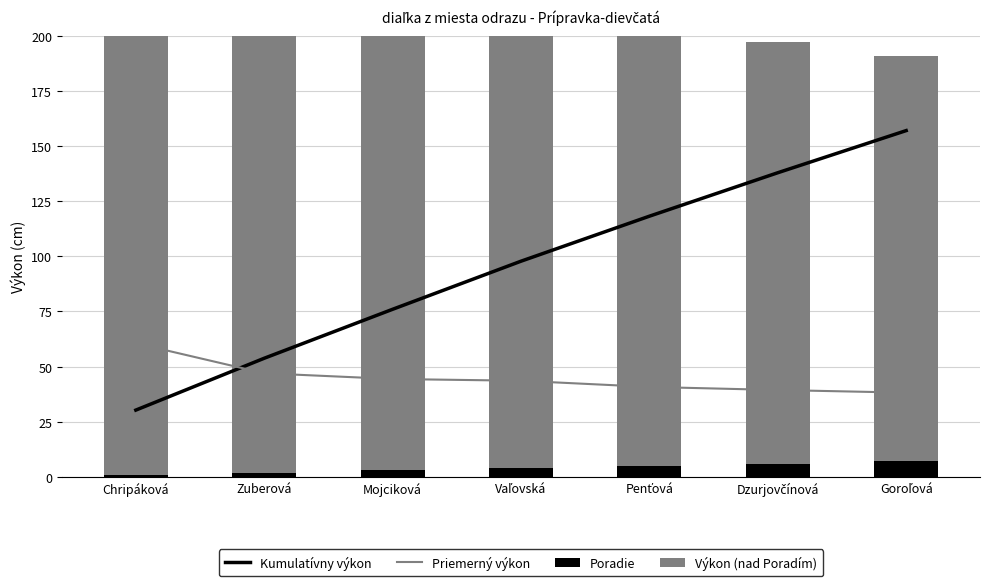

At which label does Kumulatívny výkon reach its peak?

Goroľová